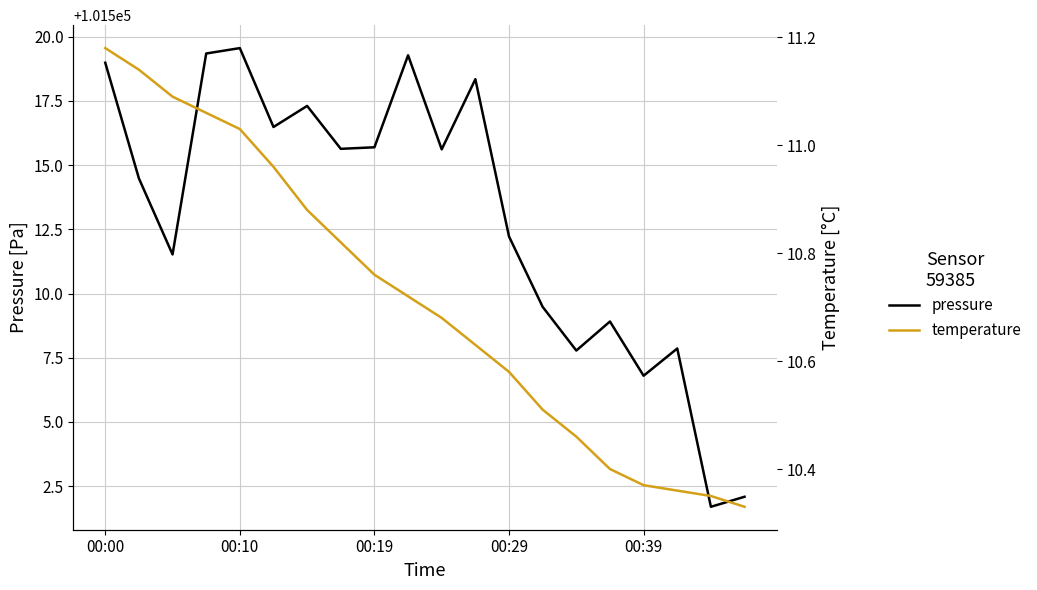

True or false: temperature and pressure cross at least once.

False